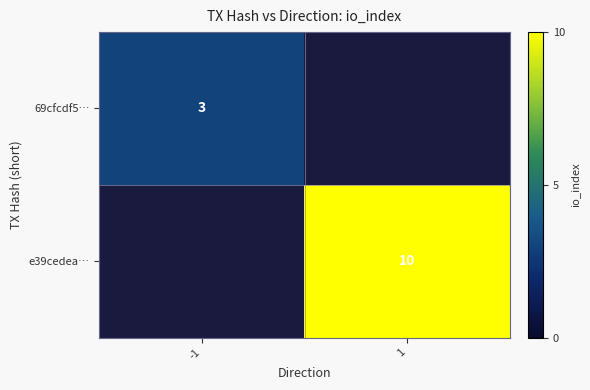

Is the value of 69cfcdf5… at -1 greater than the value of e39cedea… at 1?

No